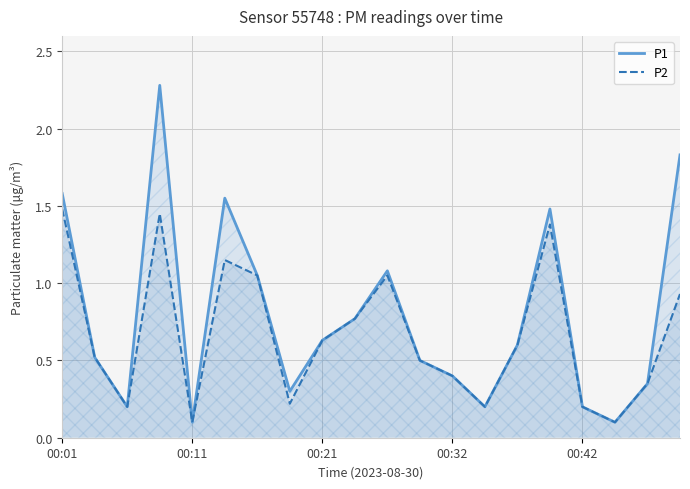

What is the label of the 11th point from the left?

10